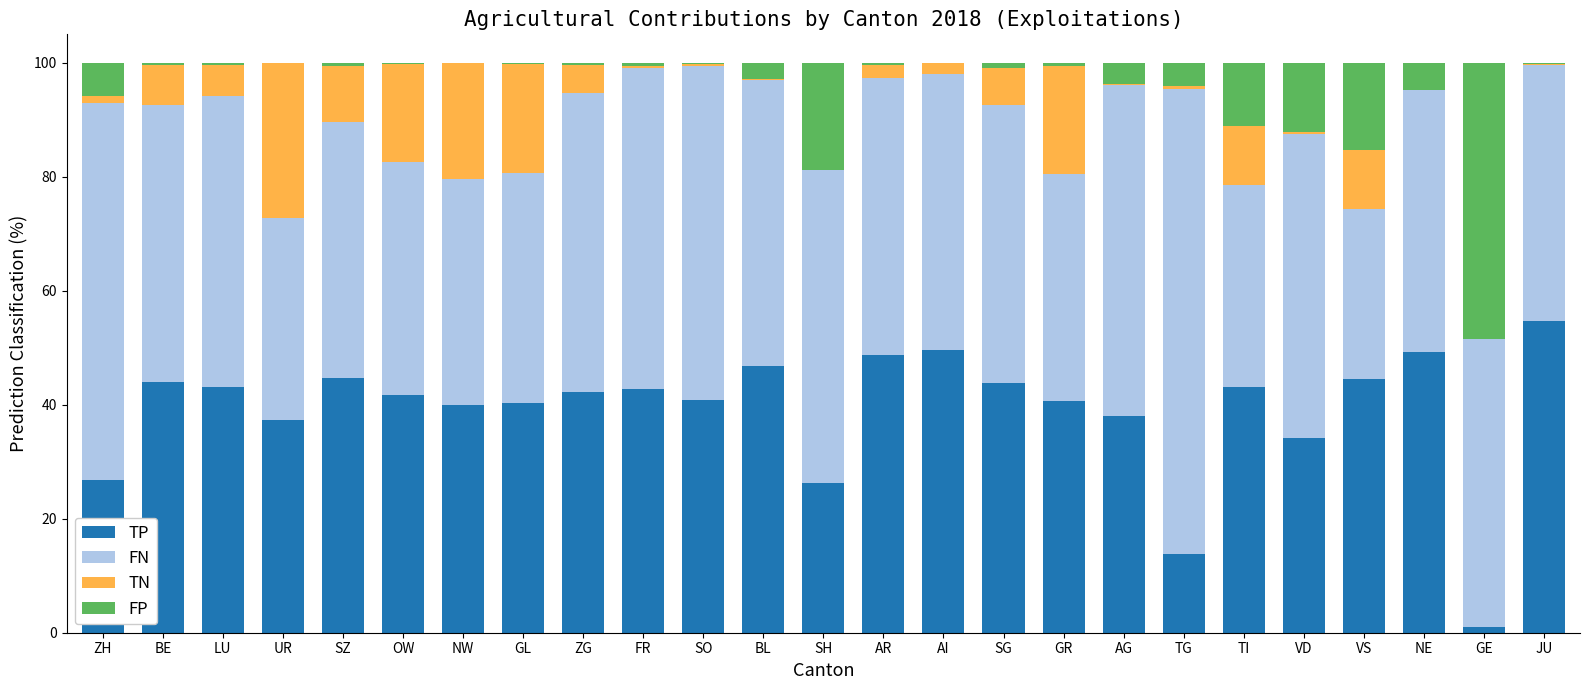

At which label does TP reach its peak?

JU